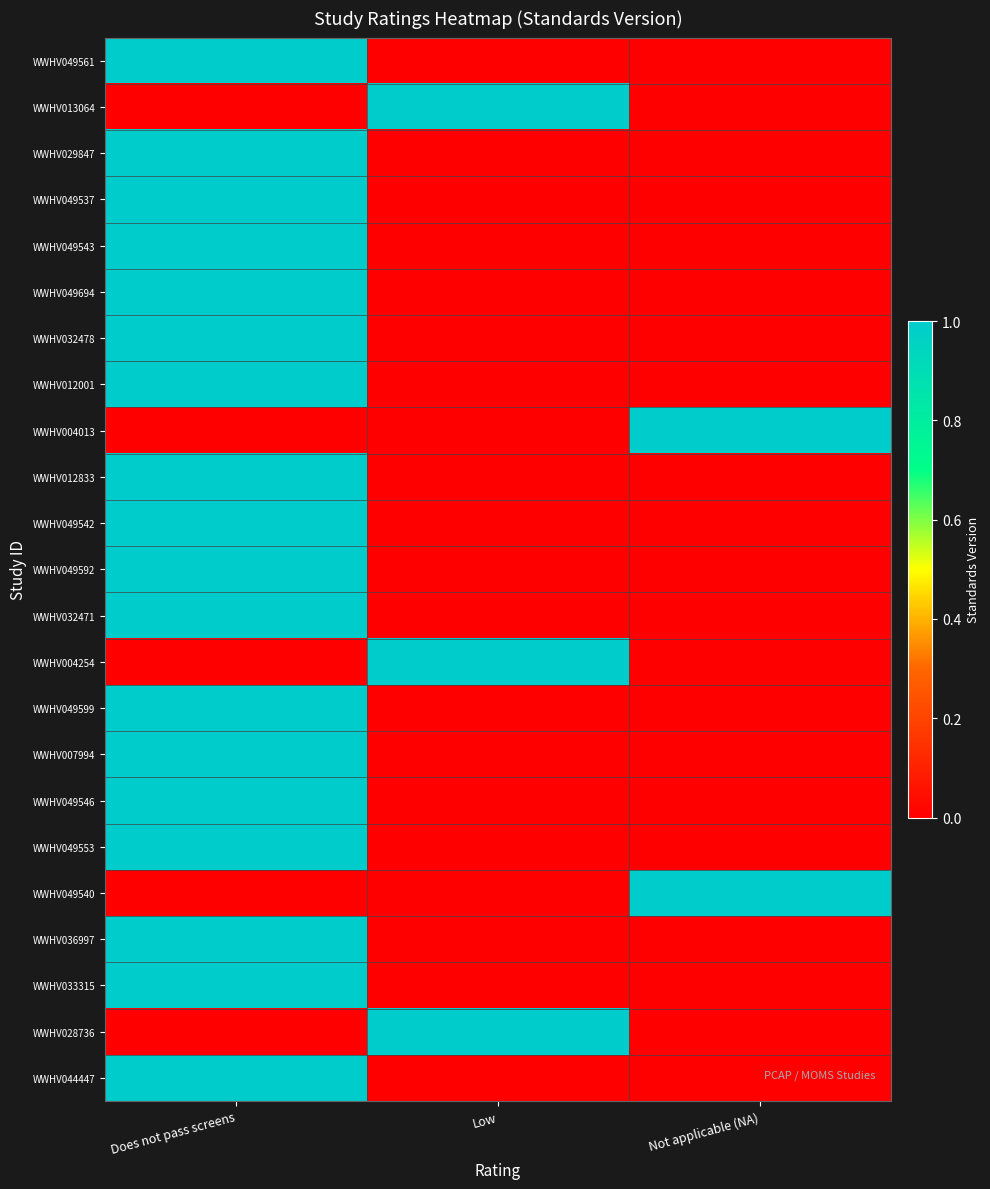

What is the total value across all series at Does not pass screens?

18